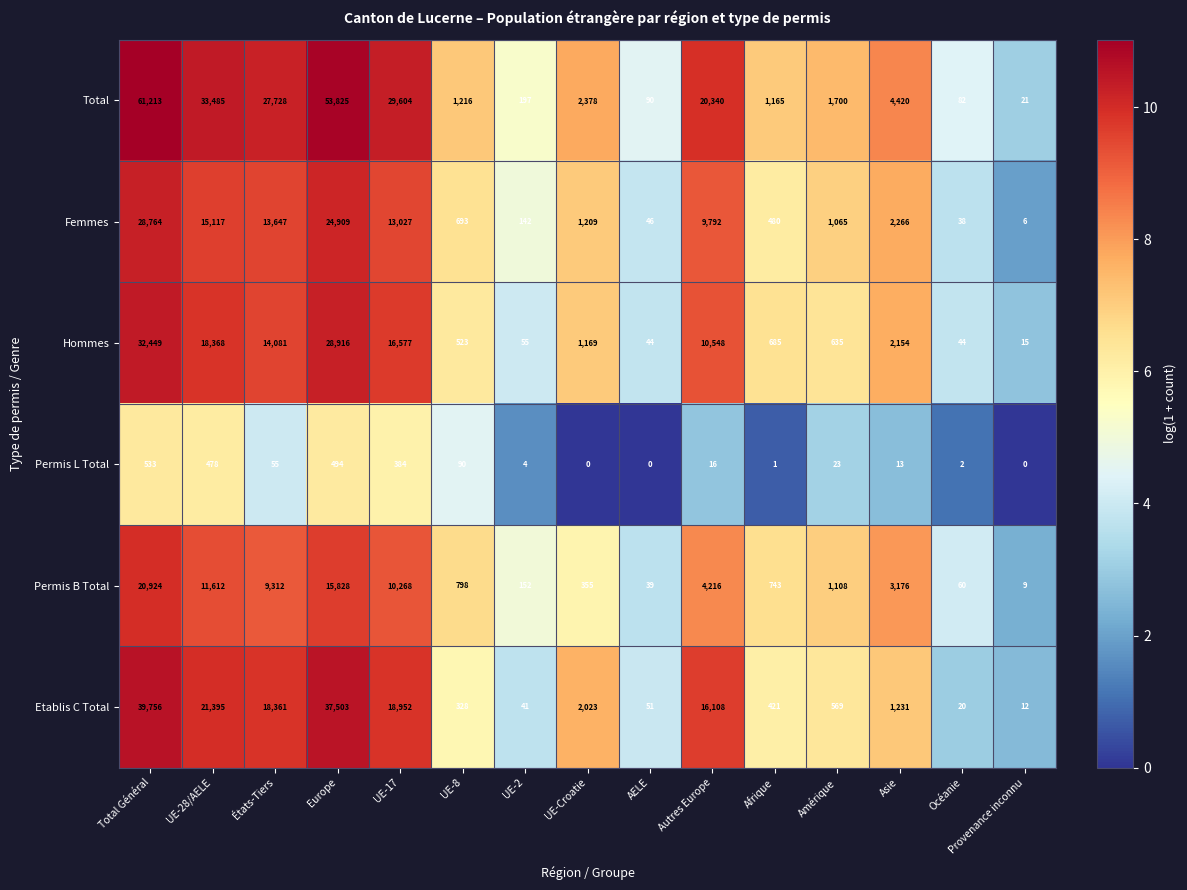

How many data points does each series have?

15